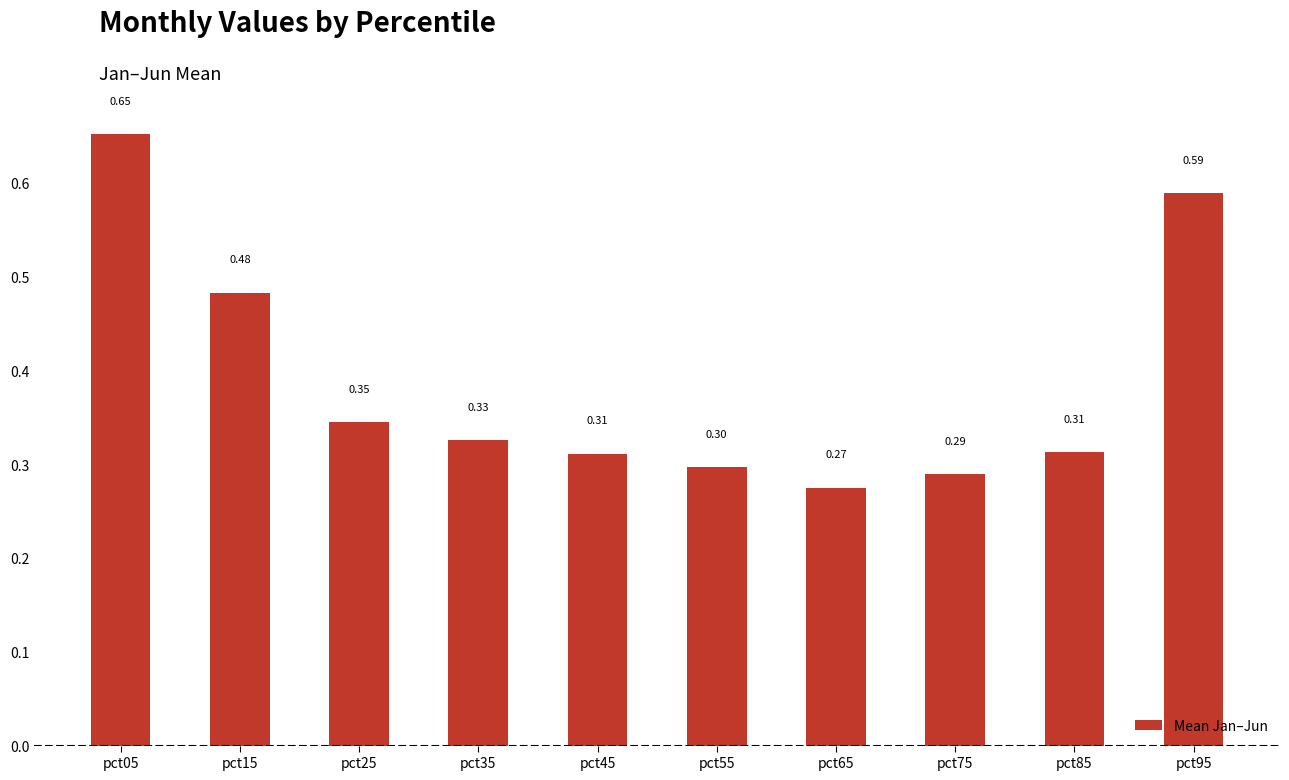

What is the difference between the maximum and minimum values?

0.4